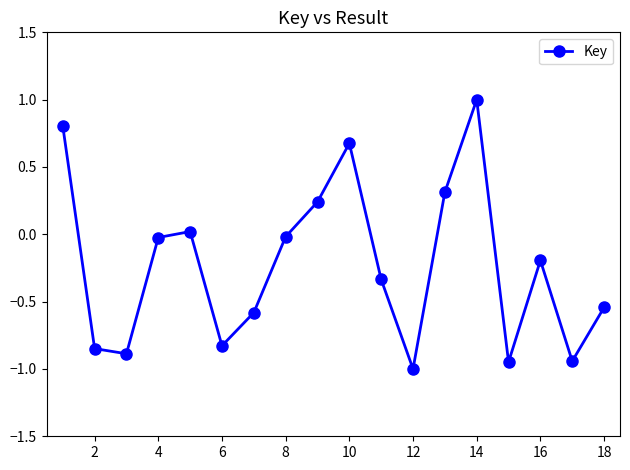

What is the difference between the second highest and second lowest values?

1.8